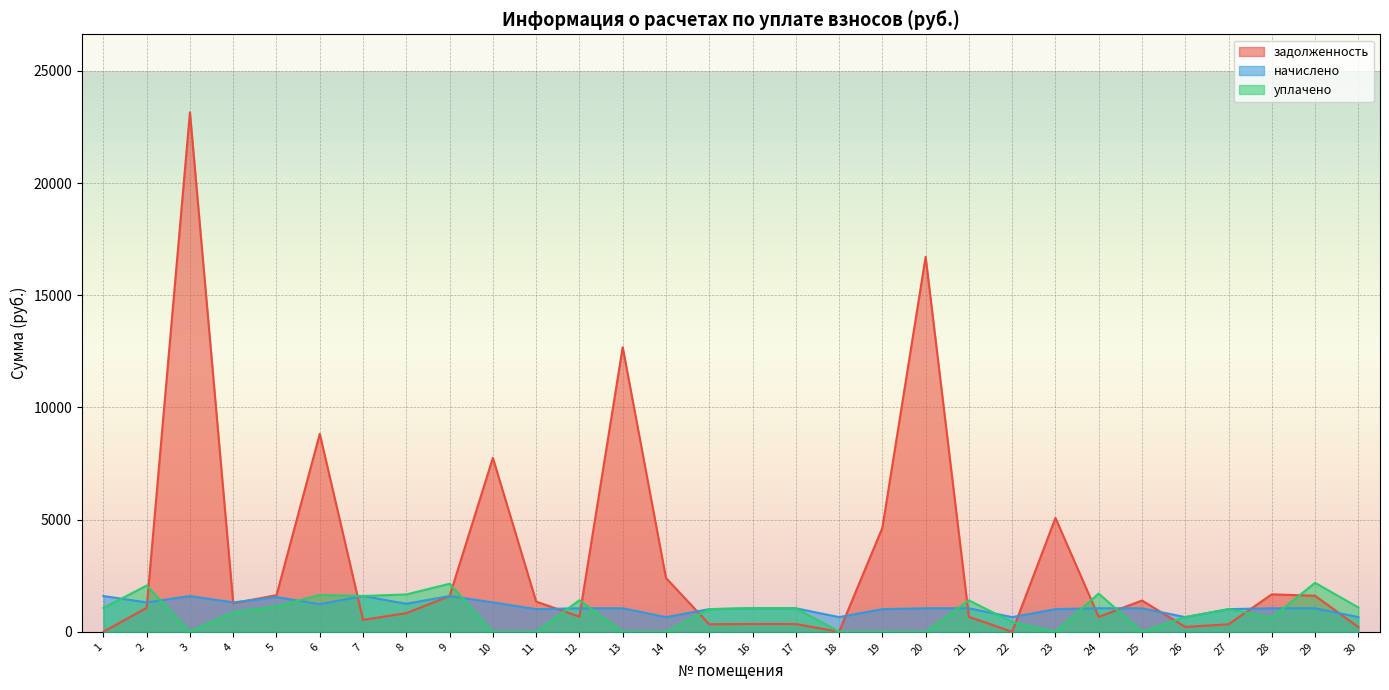

How many lines are shown in the chart?

3